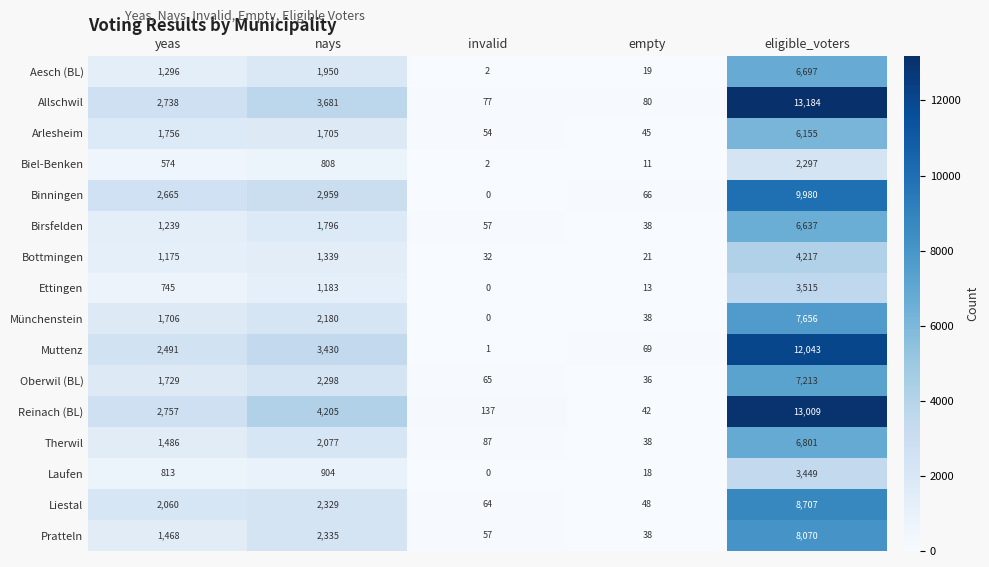

At eligible_voters, list the series in order from largest to smallest.

Allschwil, Reinach (BL), Muttenz, Binningen, Liestal, Pratteln, Münchenstein, Oberwil (BL), Therwil, Aesch (BL), Birsfelden, Arlesheim, Bottmingen, Ettingen, Laufen, Biel-Benken